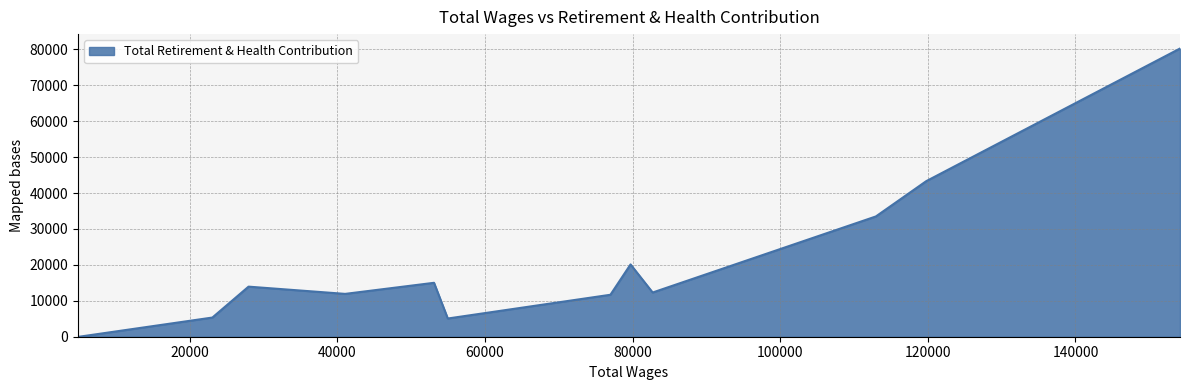

How many distinct data groups are displayed?

1